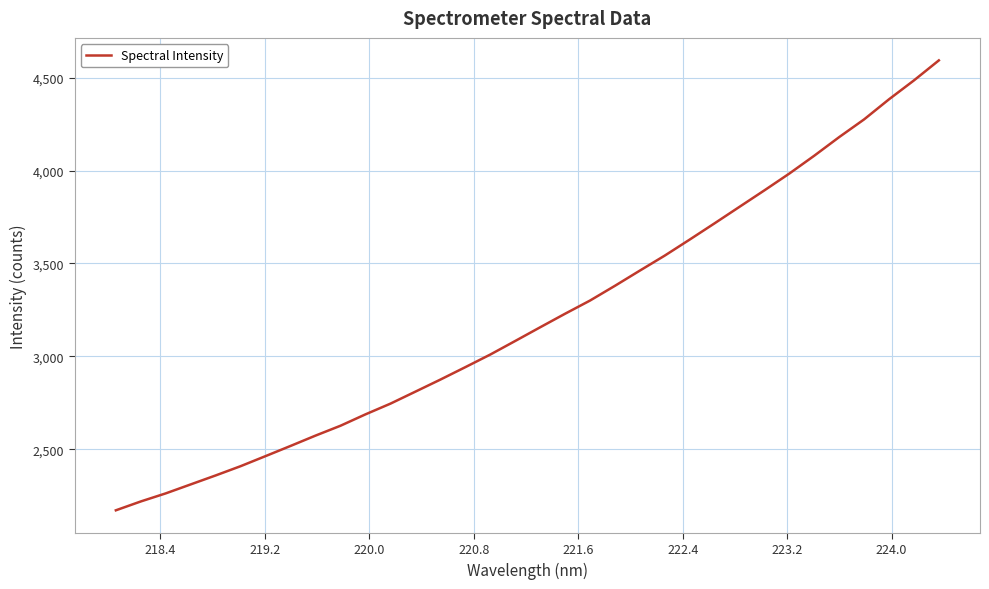

What is the sum of all values?

109159.7